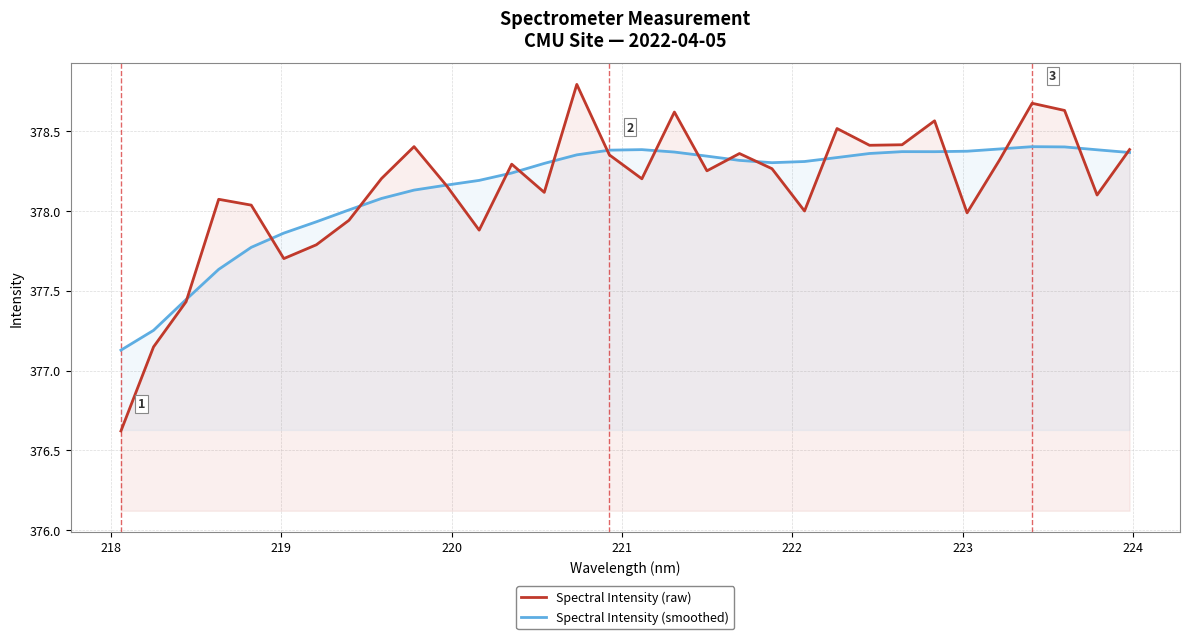

What is the lowest value of the Spectral Intensity (raw) series?

376.6